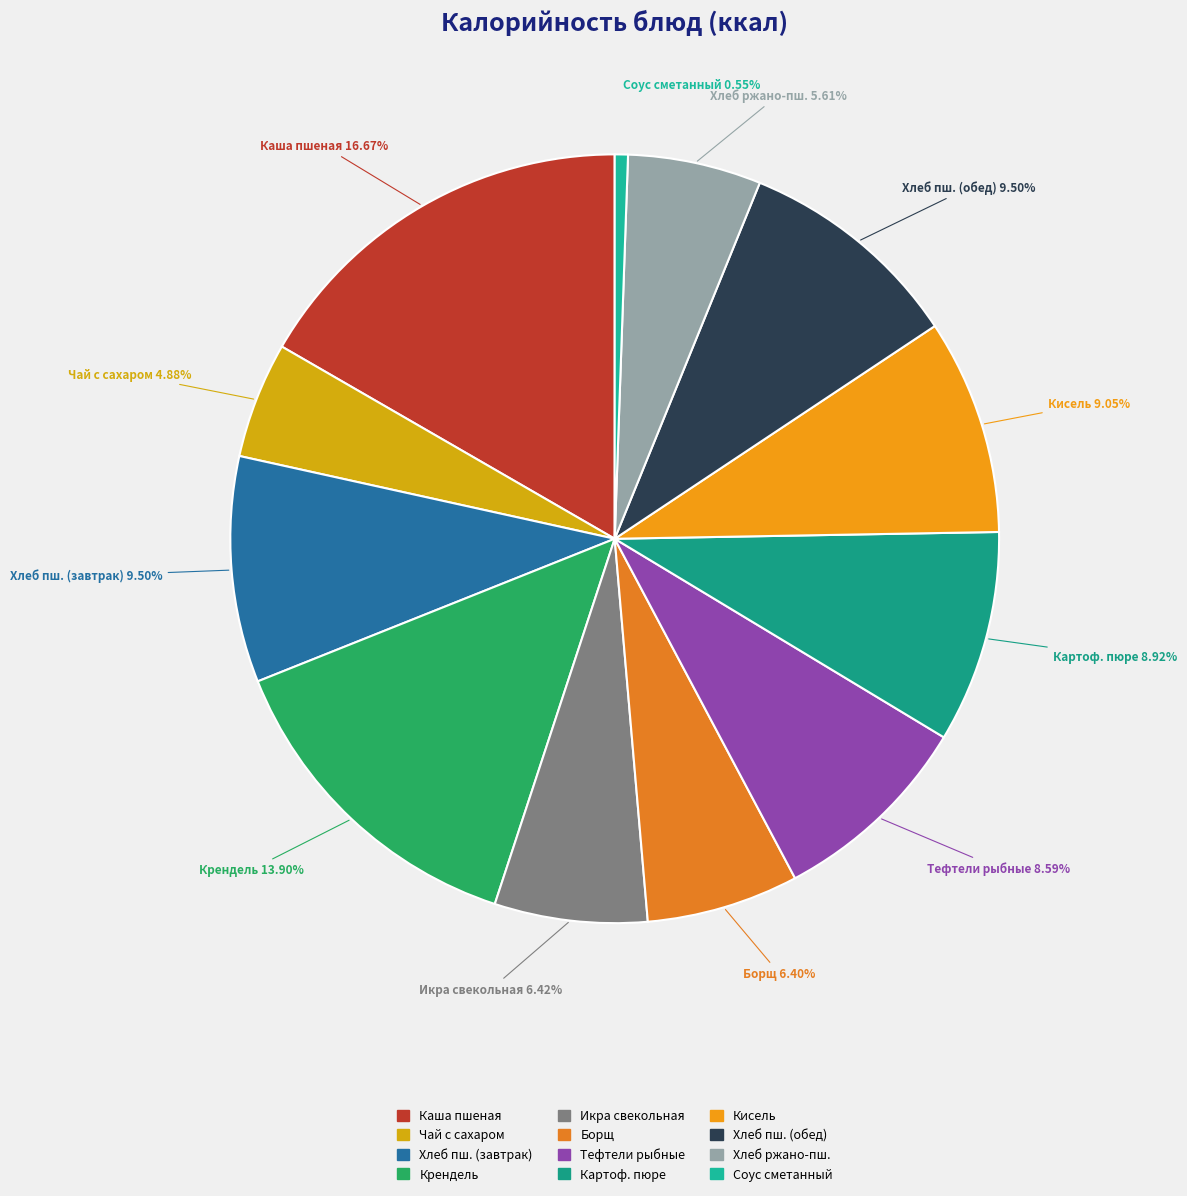

How many segments does this pie chart have?

12